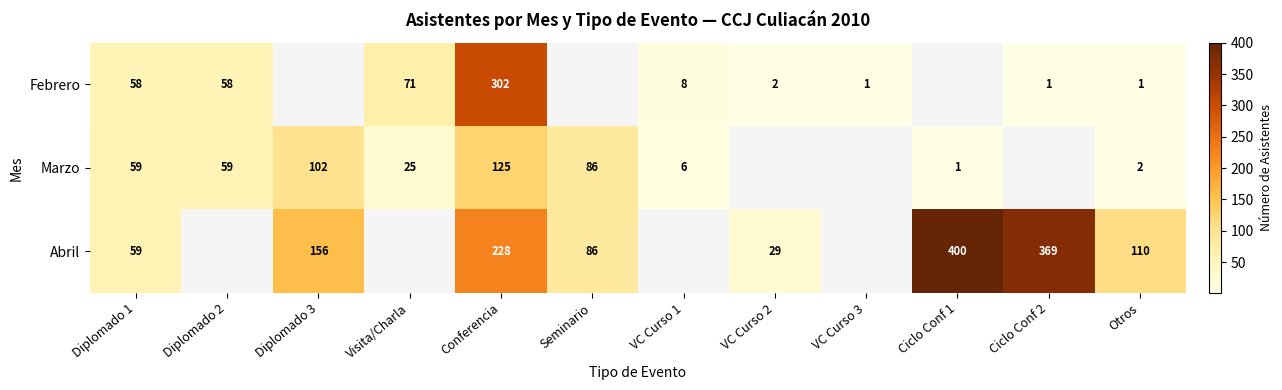

True or false: Febrero has a value of 106 at Visita/Charla.

False